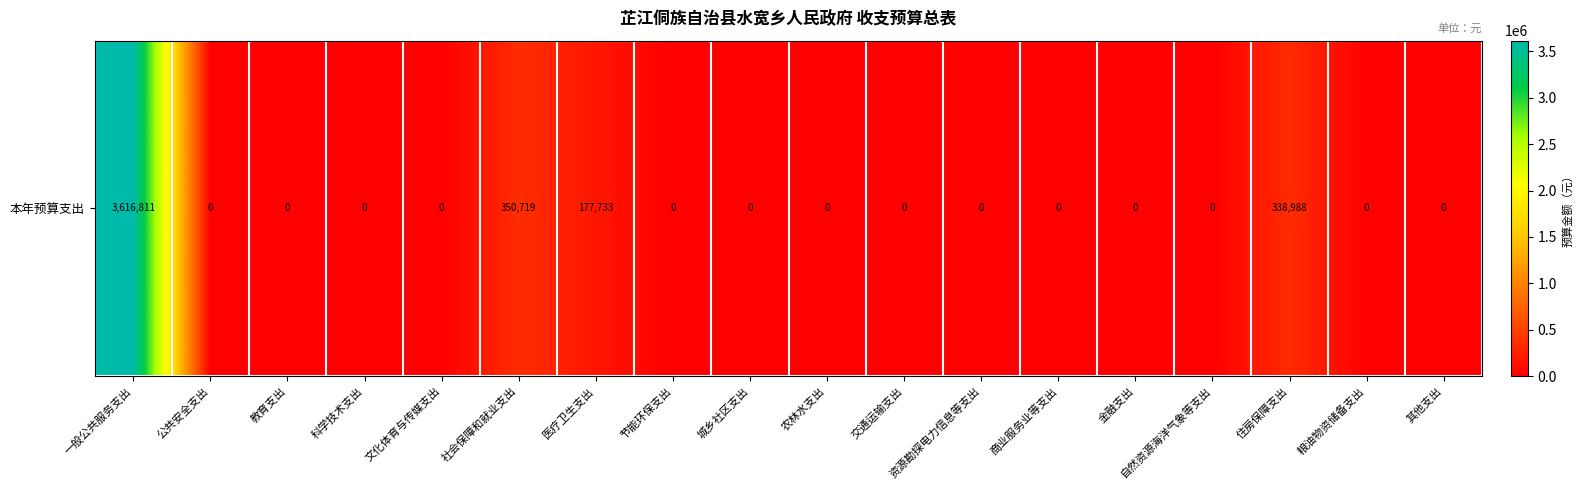

Reading left to right, transcribe all the data shown in this chart.

一般公共服务支出=3616810.6	公共安全支出=0.0	教育支出=0.0	科学技术支出=0.0	文化体育与传媒支出=0.0	社会保障和就业支出=350719.0	医疗卫生支出=177733.3	节能环保支出=0.0	城乡社区支出=0.0	农林水支出=0.0	交通运输支出=0.0	资源勘探电力信息等支出=0.0	商业服务业等支出=0.0	金融支出=0.0	自然资源海洋气象等支出=0.0	住房保障支出=338988.2	粮油物资储备支出=0.0	其他支出=0.0